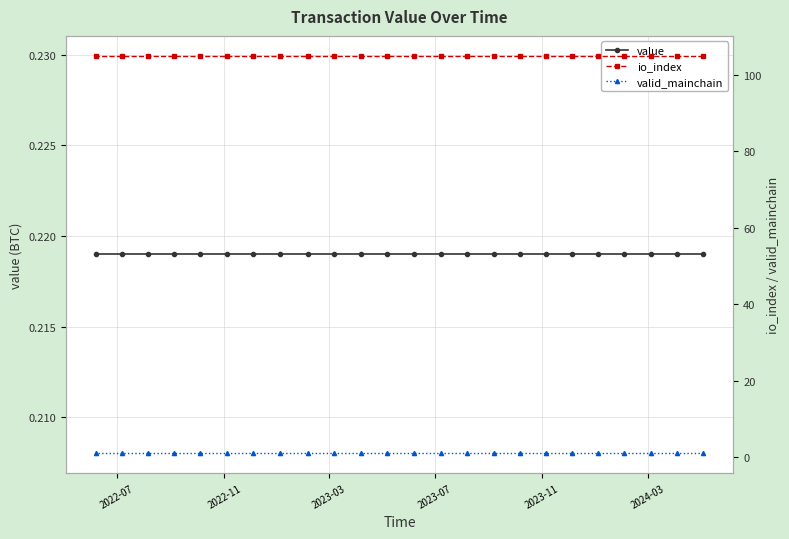

How many lines are shown in the chart?

3